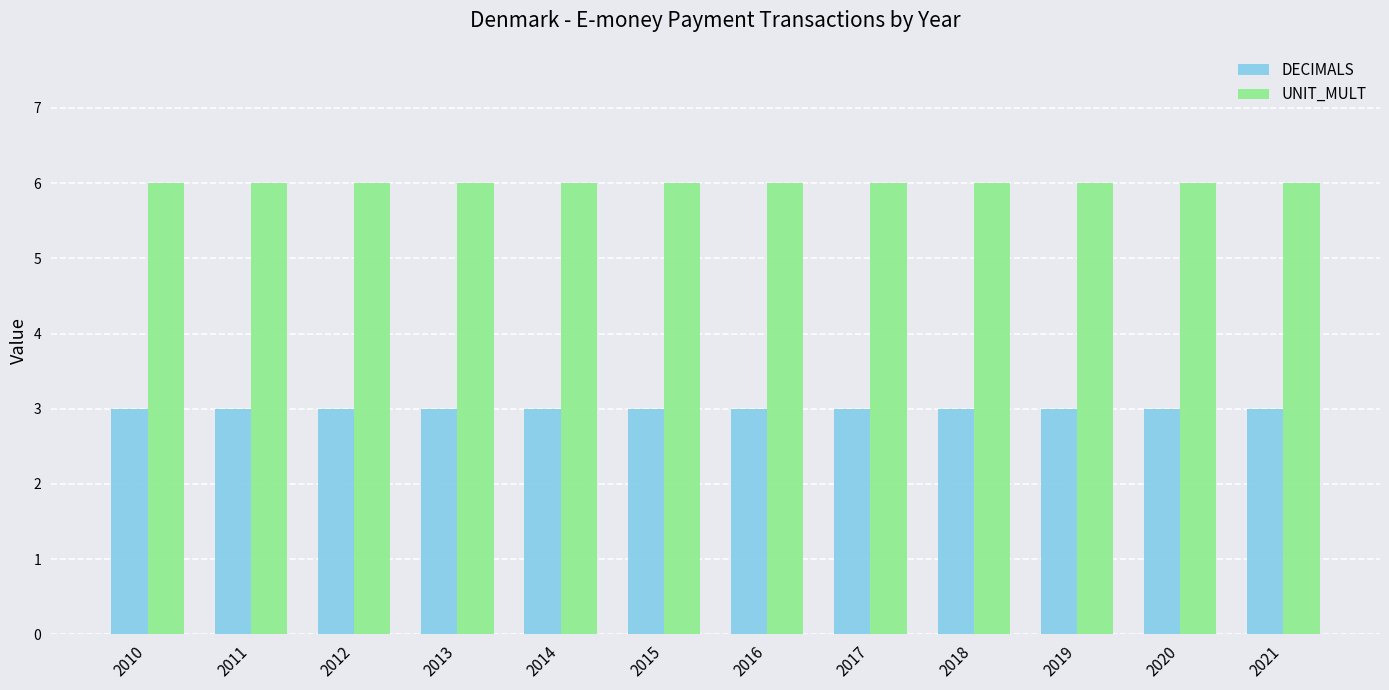

What is the average value of the DECIMALS series?

3